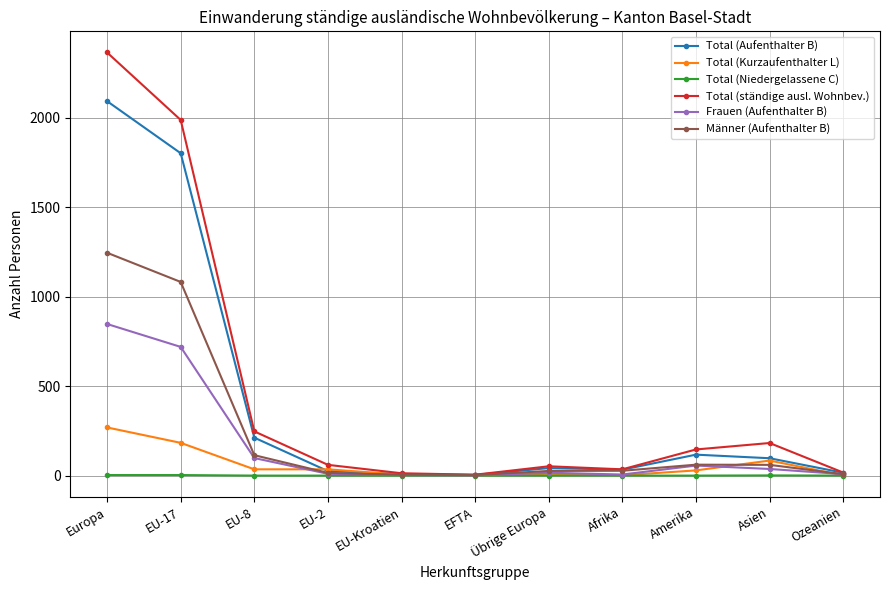

What is the average value of the Männer (Aufenthalter B) series?

241